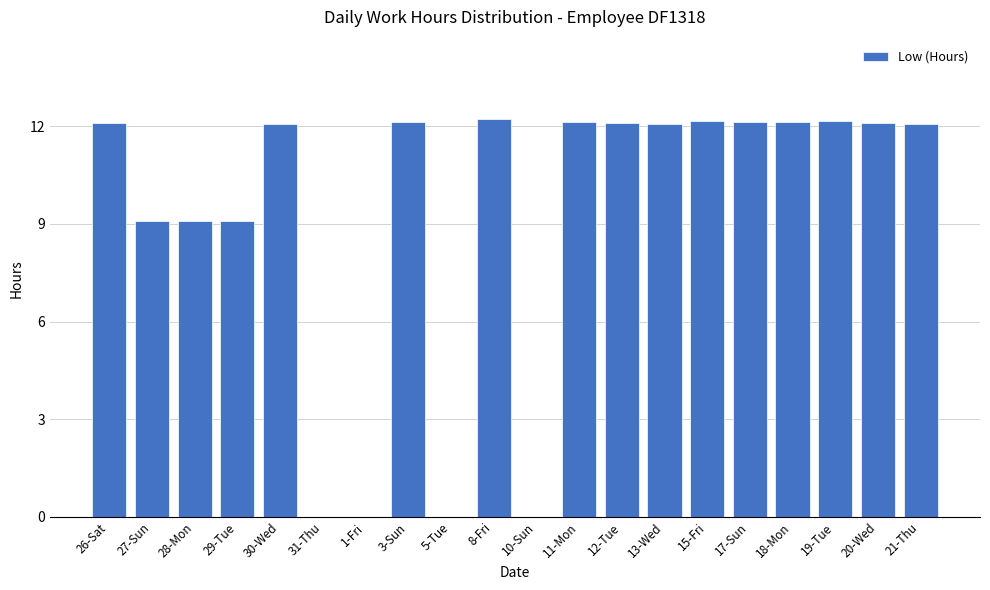

Approximately how many times larger is the value at 8-Fri compared to 27-Sun?

1.3